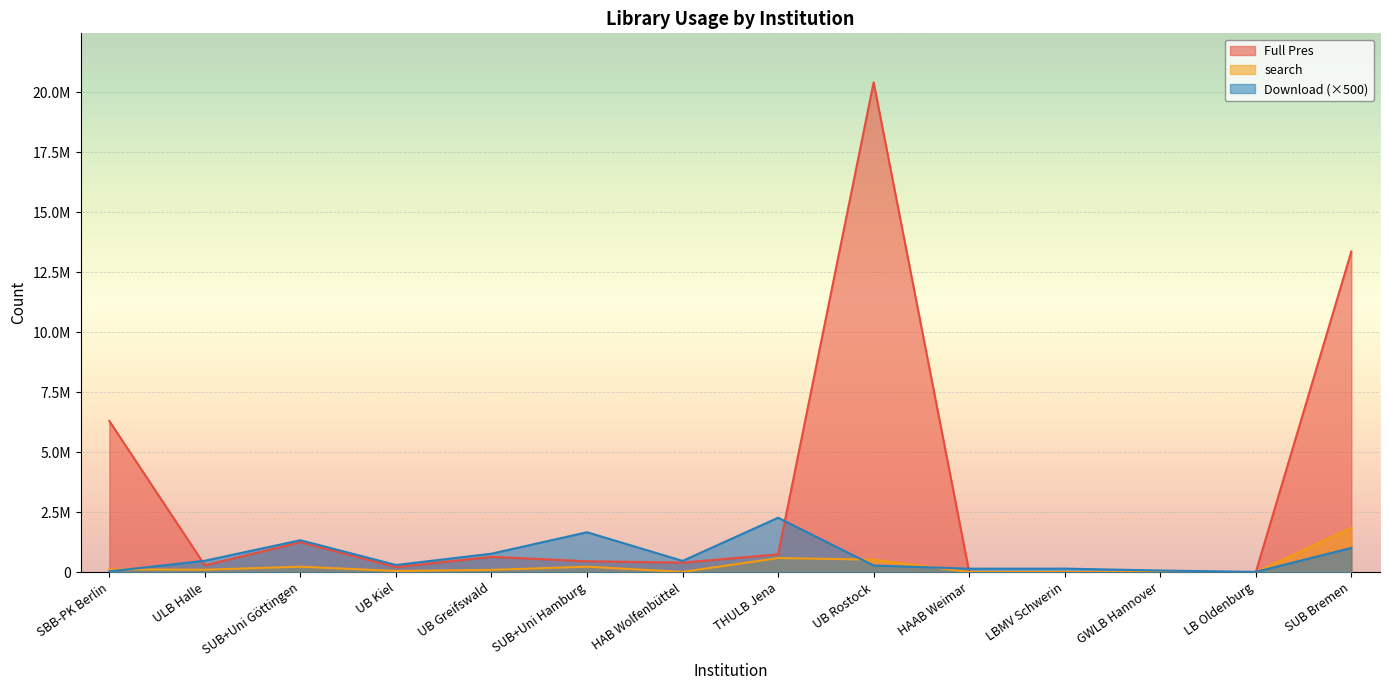

What is the label of the 12th point from the left?

GWLB Hannover